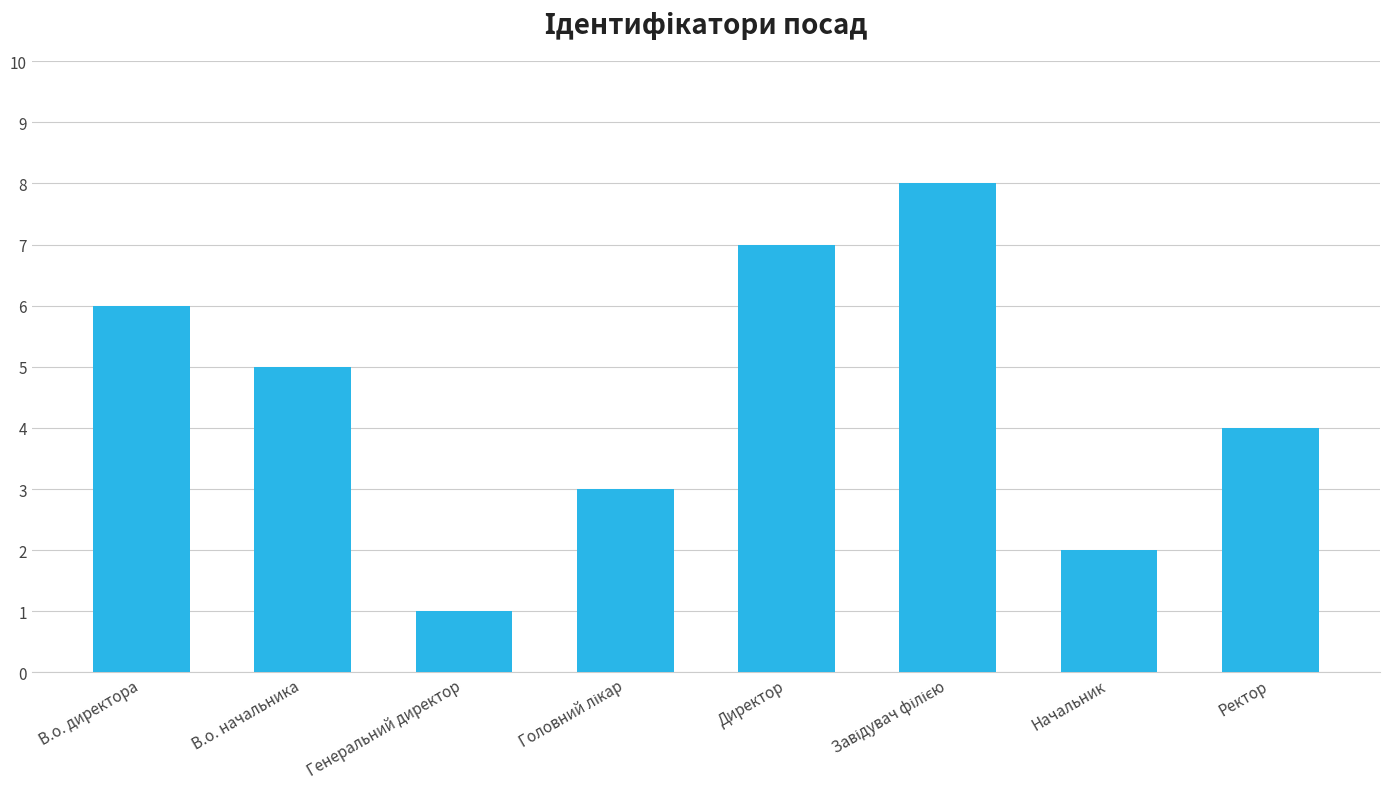

Where is the data nearest to the value 4?

Ректор